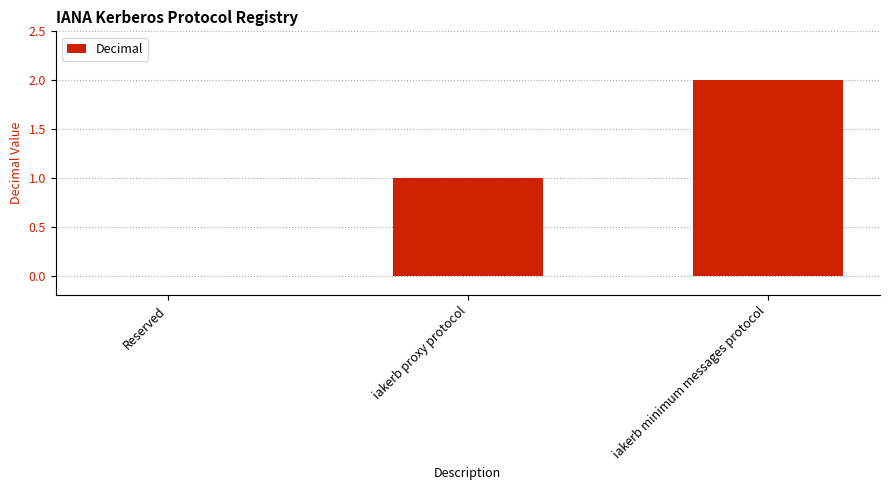

Between iakerb proxy protocol and Reserved, which is larger?

iakerb proxy protocol